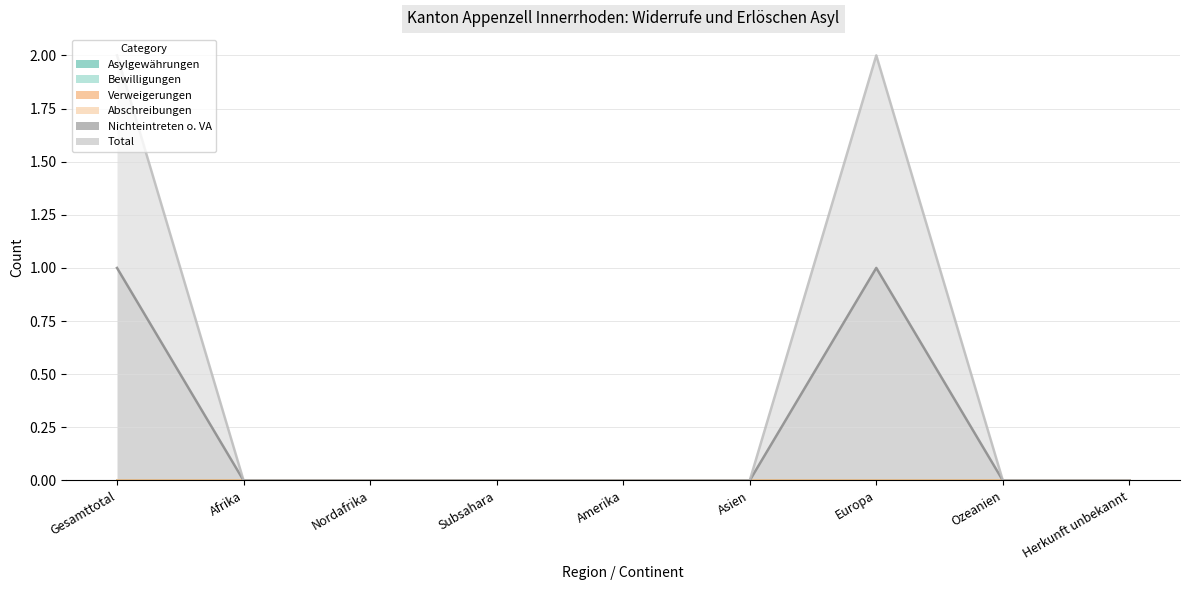

The Nichteintreten o. VA series shows 1 at Gesamttotal. True or false?

False